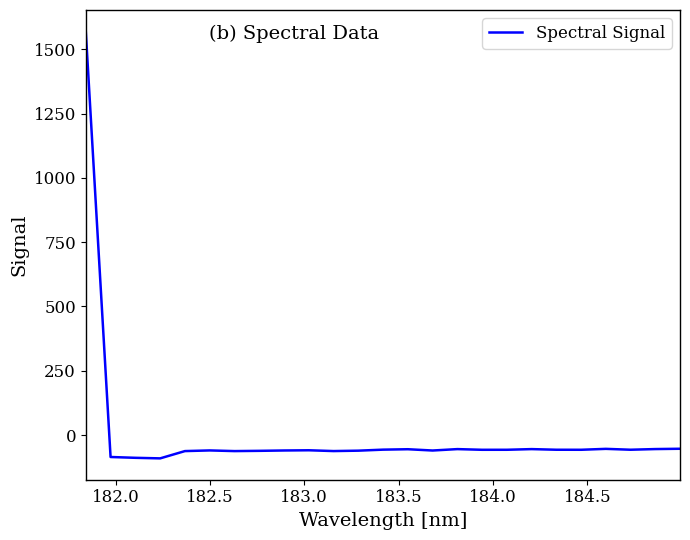

Count the number of categories in the chart.

25